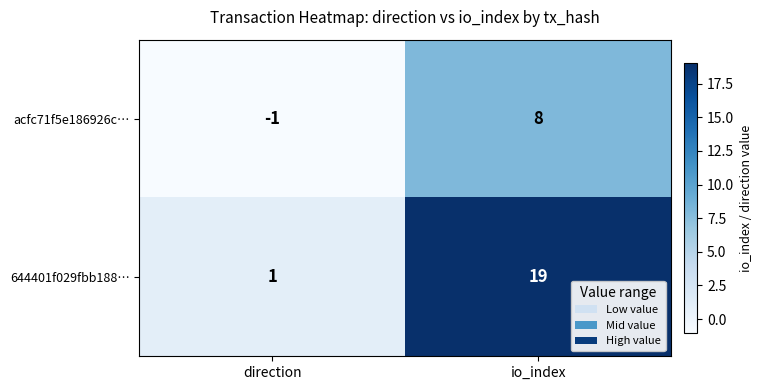

Is it true that acfc71f5e186926c… equals -1 at direction?

True